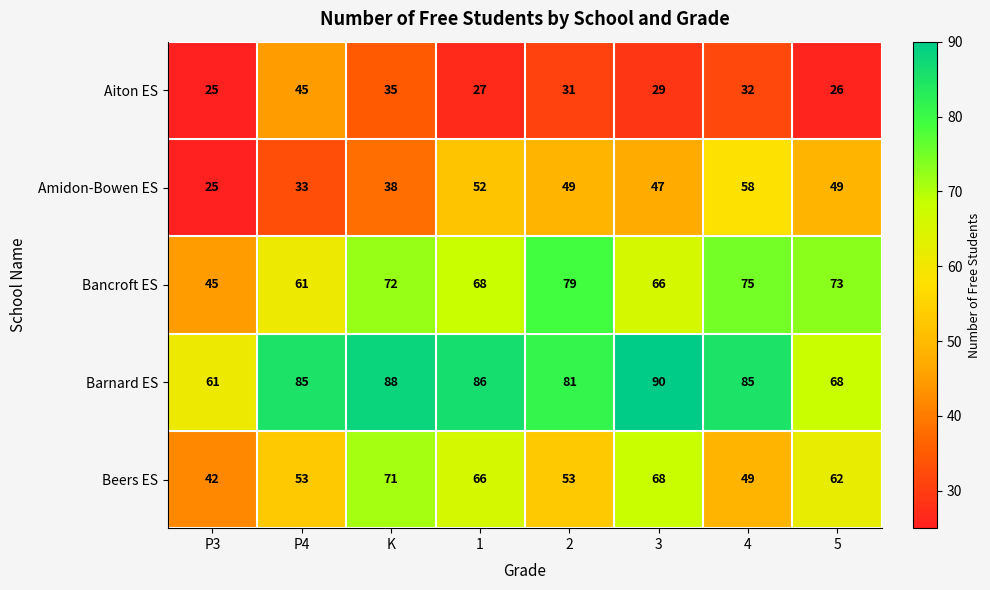

At P4, list the series in order from largest to smallest.

Barnard ES, Bancroft ES, Beers ES, Aiton ES, Amidon-Bowen ES